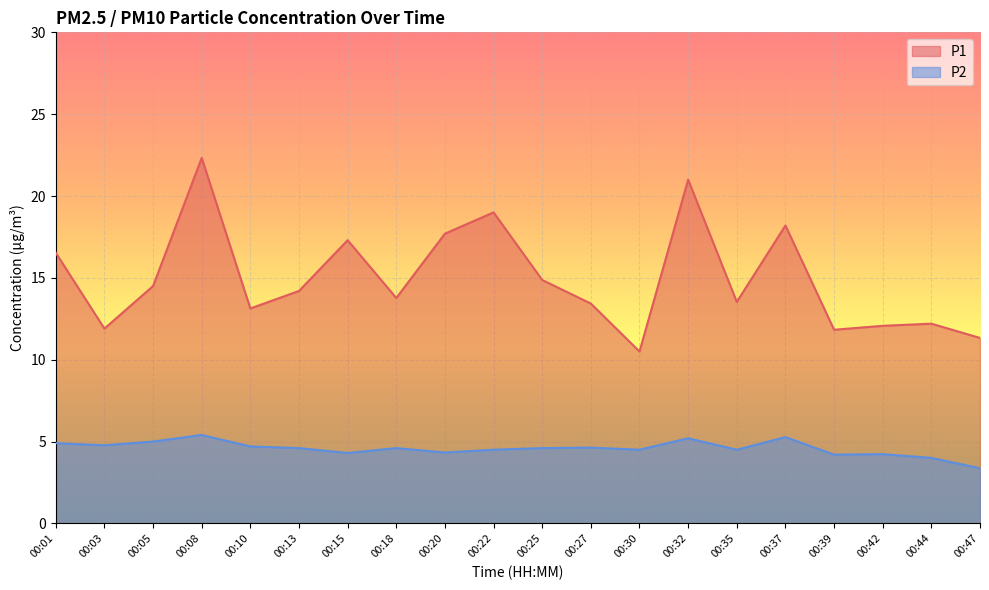

What are all the series names shown in the legend?

P1, P2